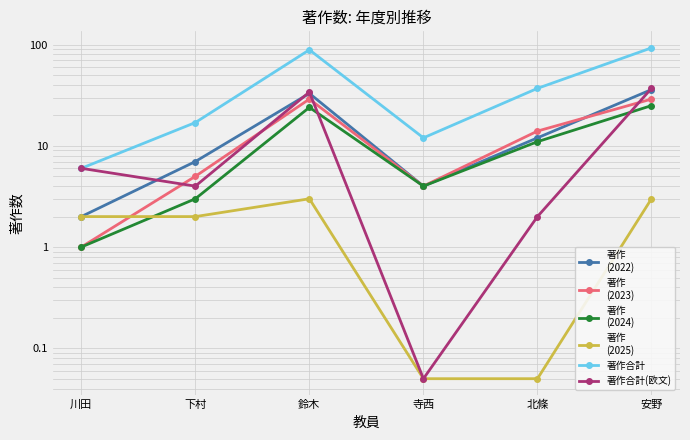

Reading right to left, transcribe all the data shown in this chart.

著作
(2022): 36.0	12.0	4.0	33.0	7.0	2.0
著作
(2023): 29.0	14.0	4.0	29.0	5.0	1.0
著作
(2024): 25.0	11.0	4.0	24.0	3.0	1.0
著作
(2025): 3.0	0.1	0.1	3.0	2.0	2.0
著作合計: 93.0	37.0	12.0	89.0	17.0	6.0
著作合計(欧文): 37.0	2.0	0.1	34.0	4.0	6.0